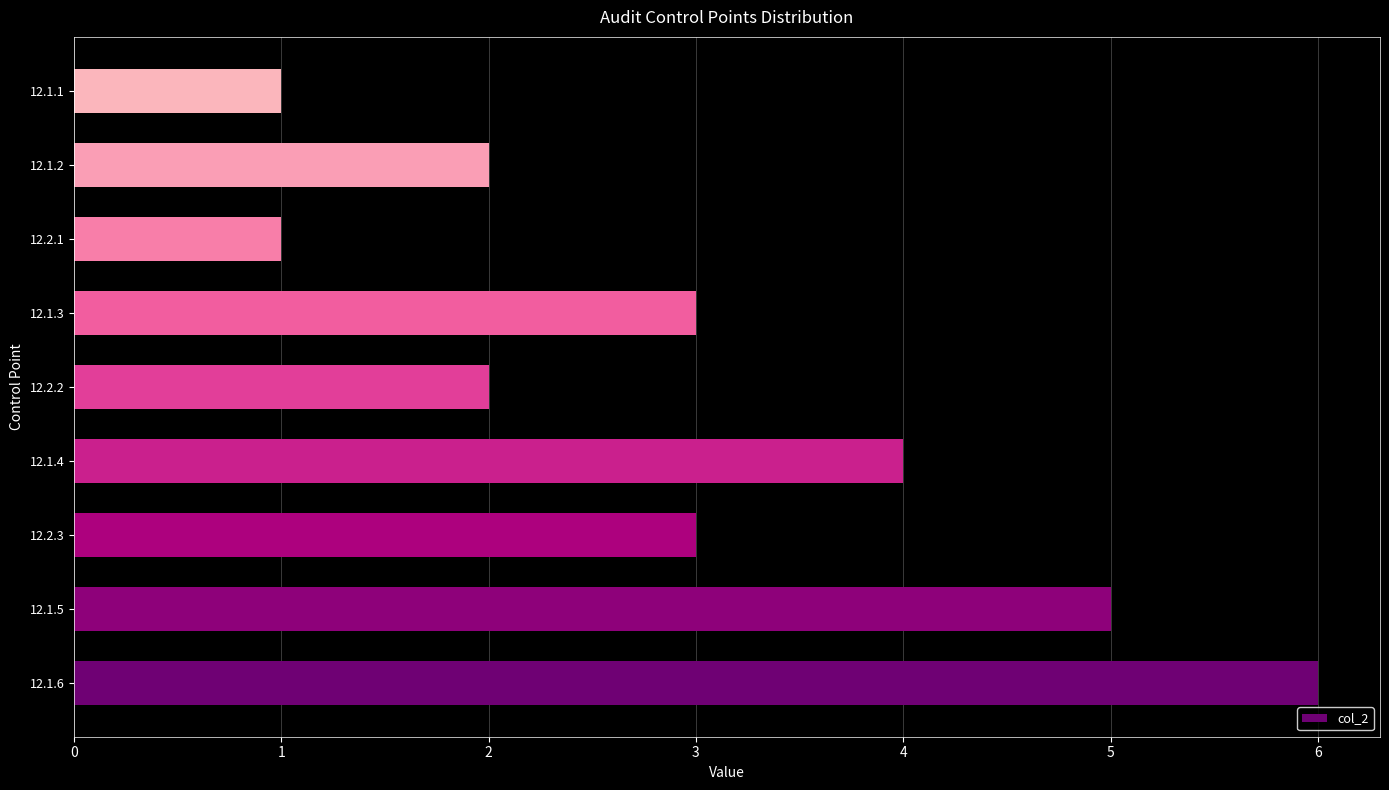

Approximately how many times larger is the value at 12.2.1 compared to 12.1.2?

0.5